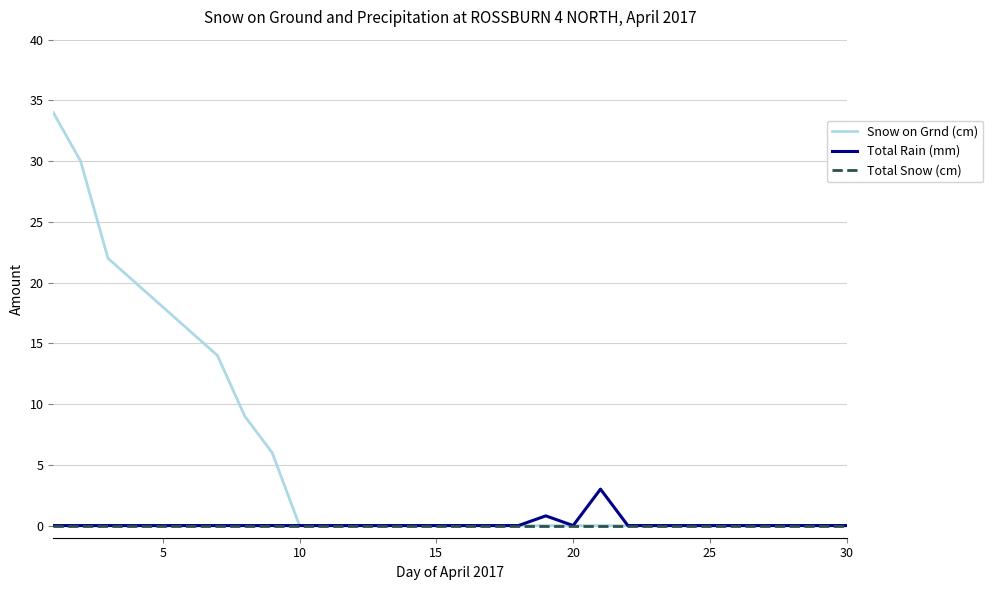

What is the maximum value shown in the chart?

34.0